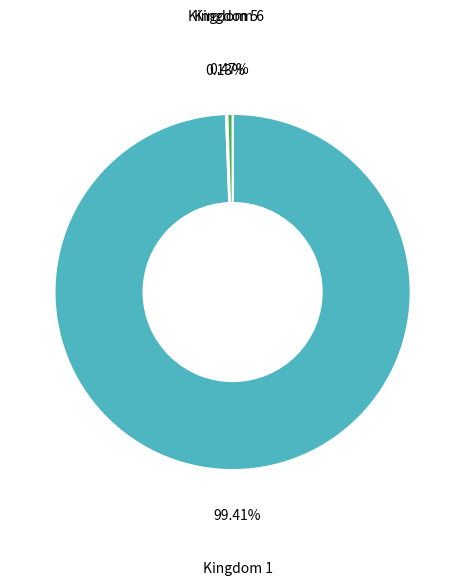

What is the ratio of the value at Kingdom 1 to the value at Kingdom 6?

213.2